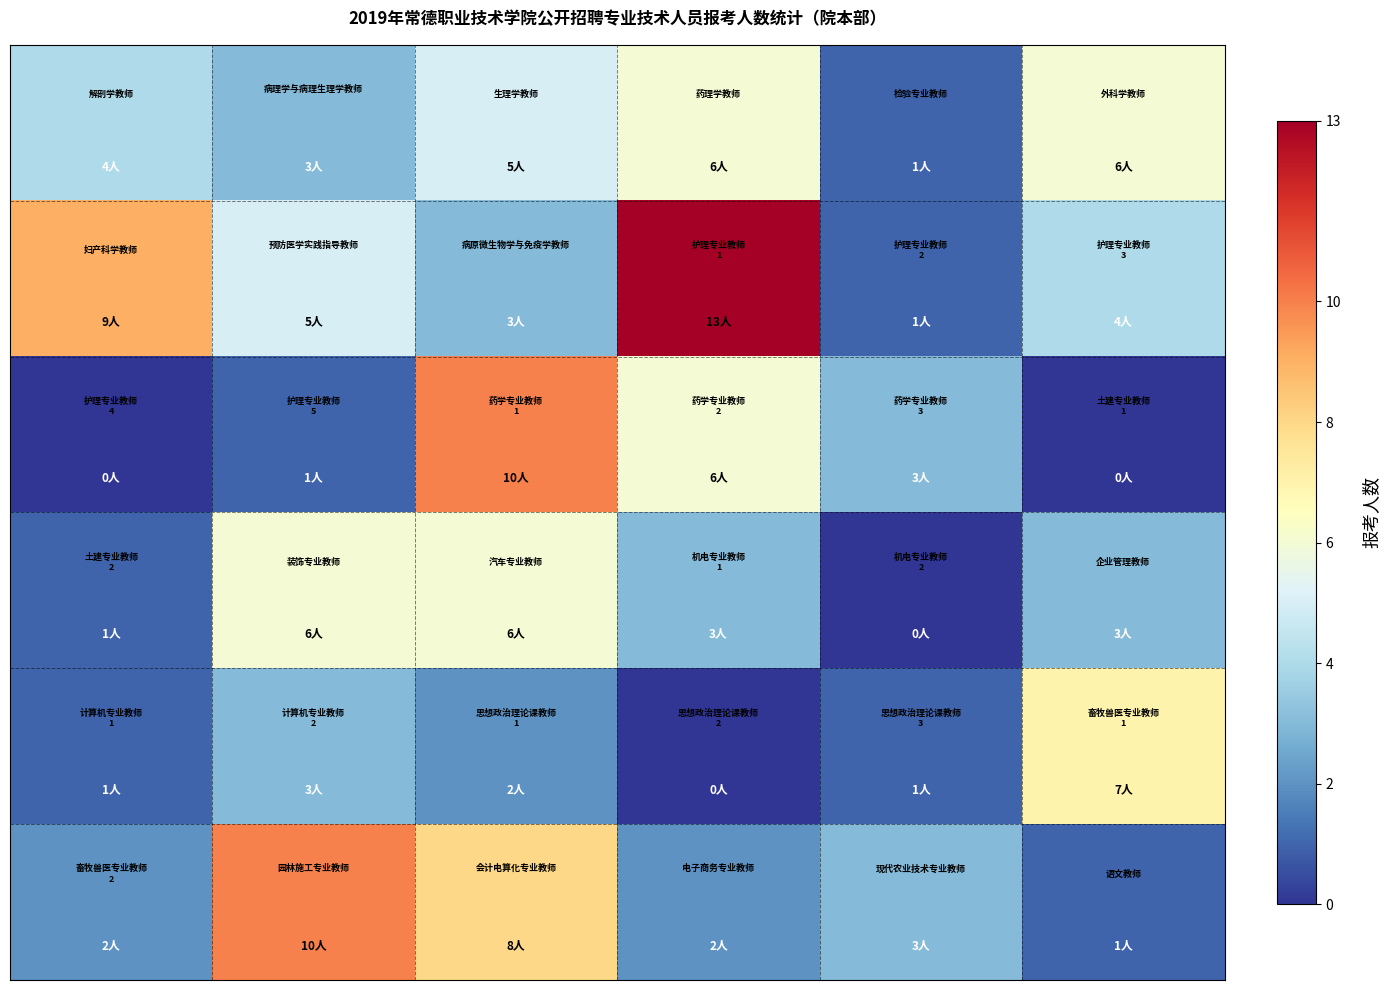

How many series are shown in this chart?

6